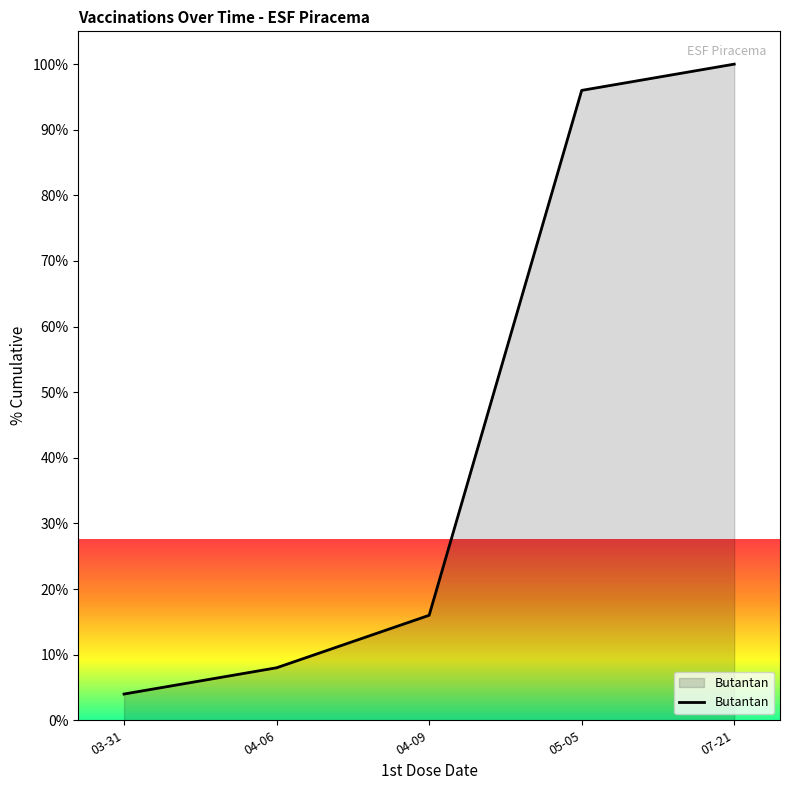

Where is the data nearest to the value 52?

04-09